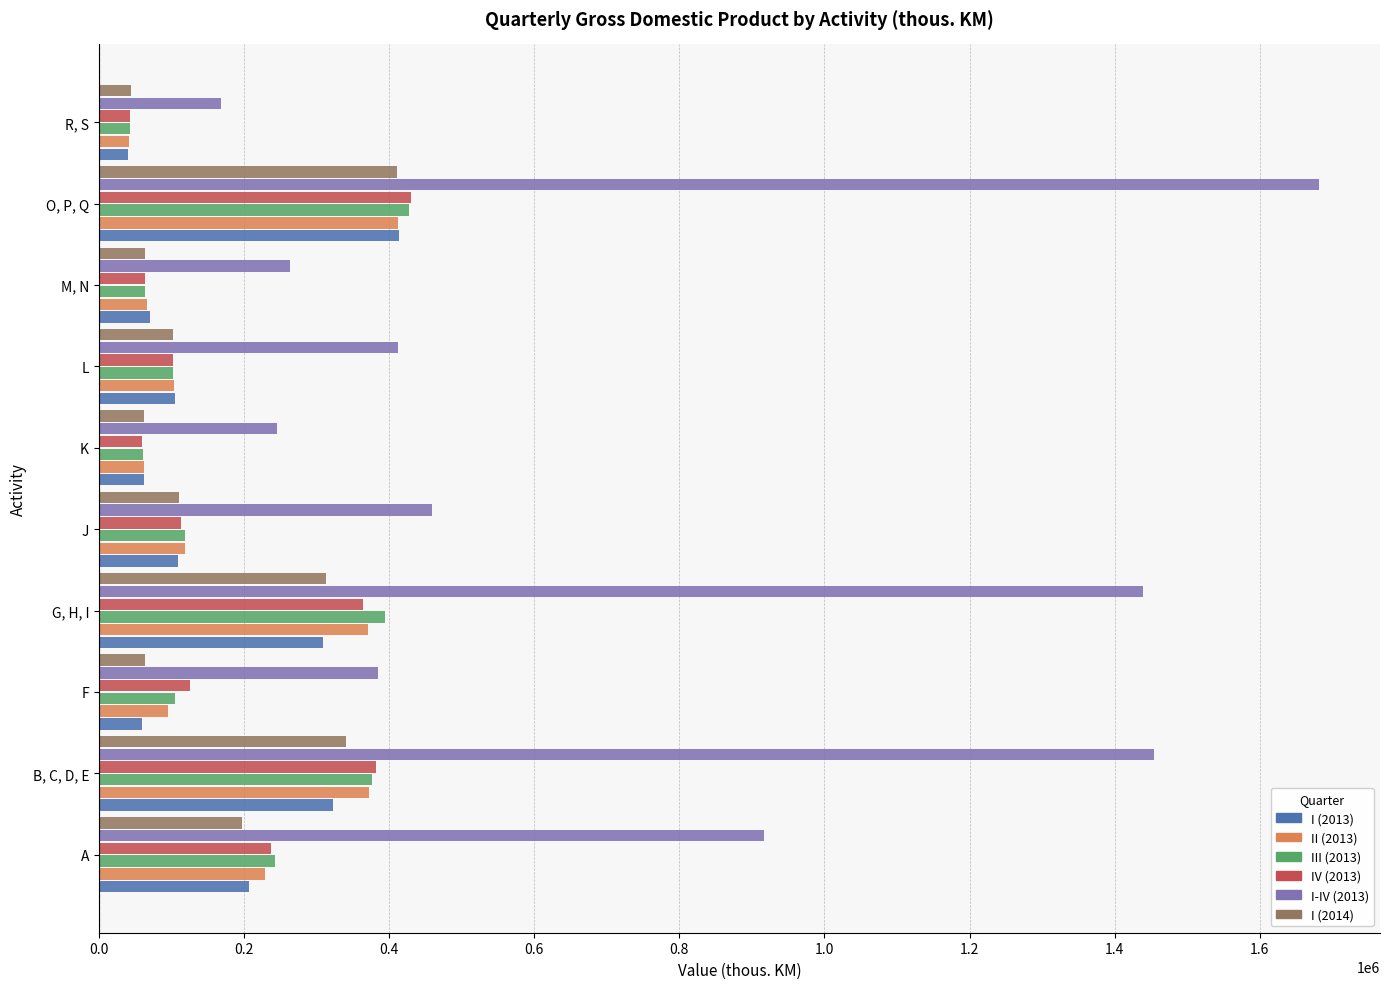

What is the total value across all series at F?

834002.9